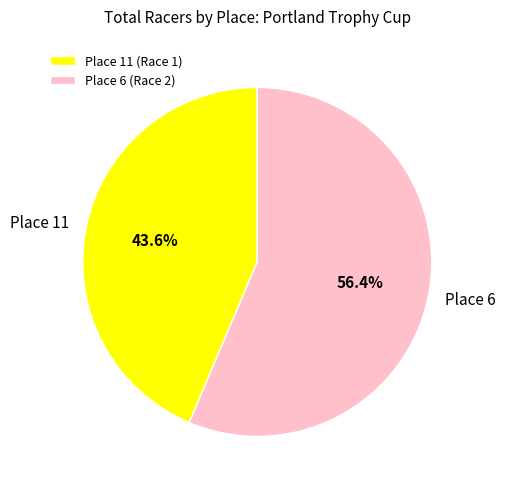

Rank the categories by value from lowest to highest.

Place 11, Place 6